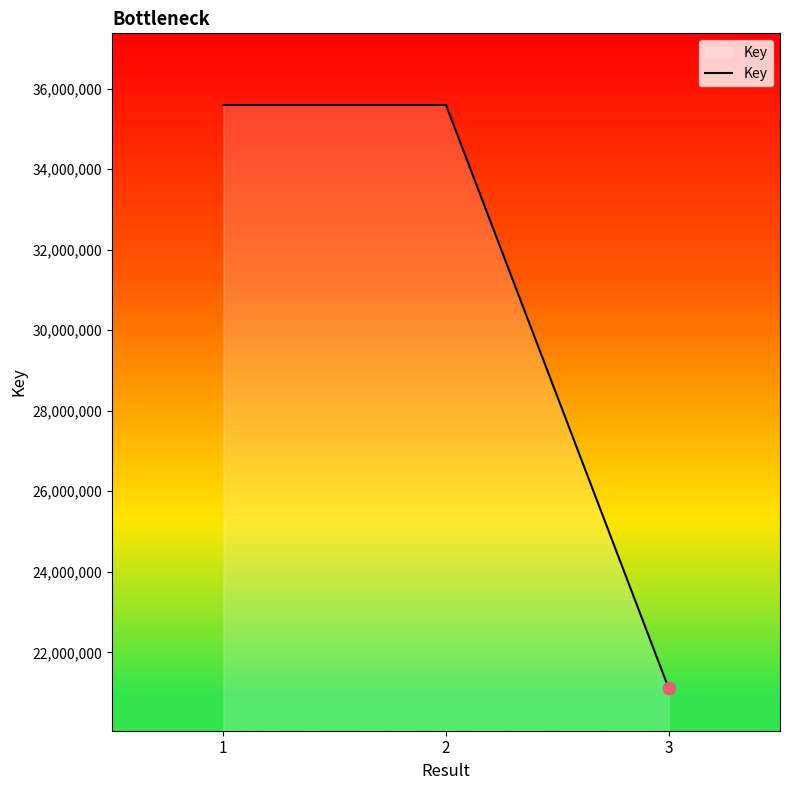

What is the change in value from 2 to 3?

-14486623